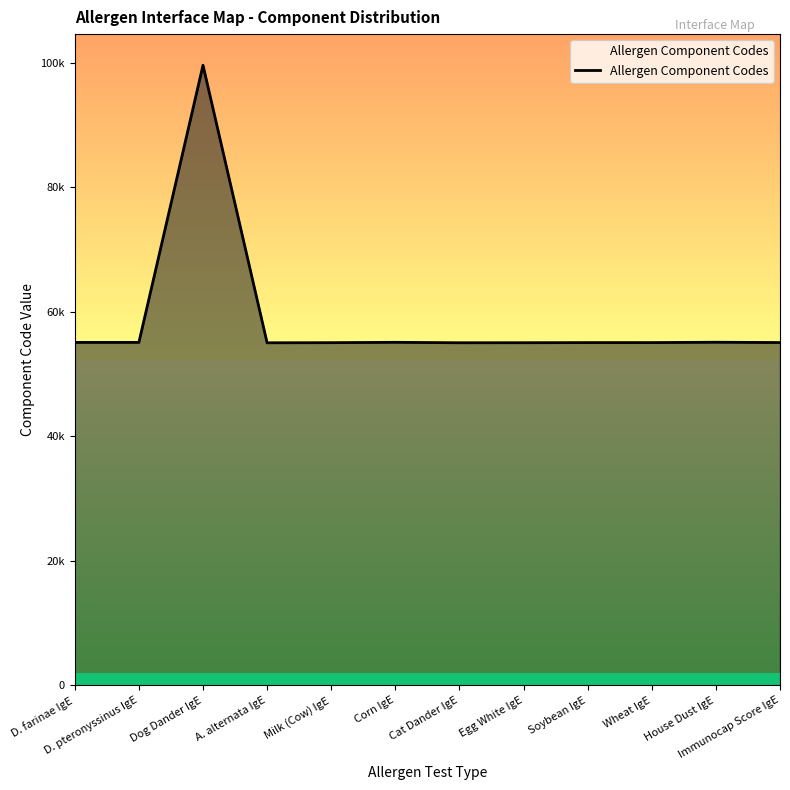

Does the chart display data point markers on the line(s)?

No